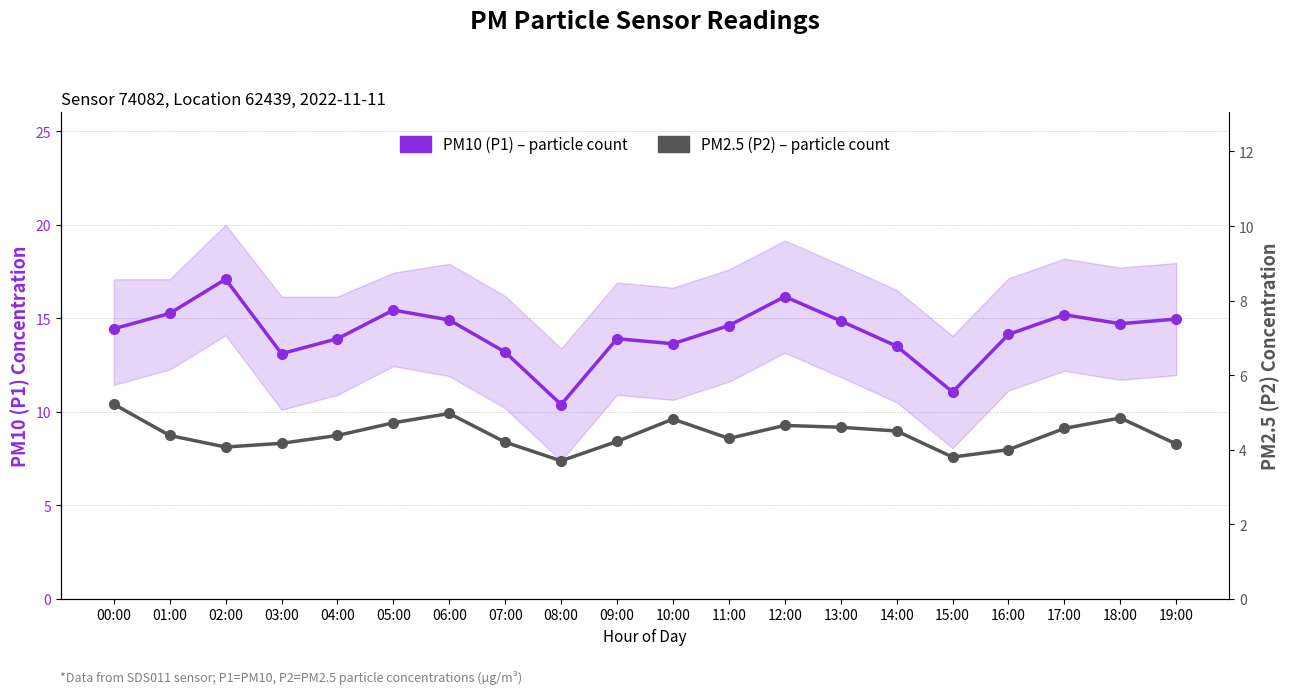

At which label does PM2.5 (P2) – particle count first exceed 4?

00:00